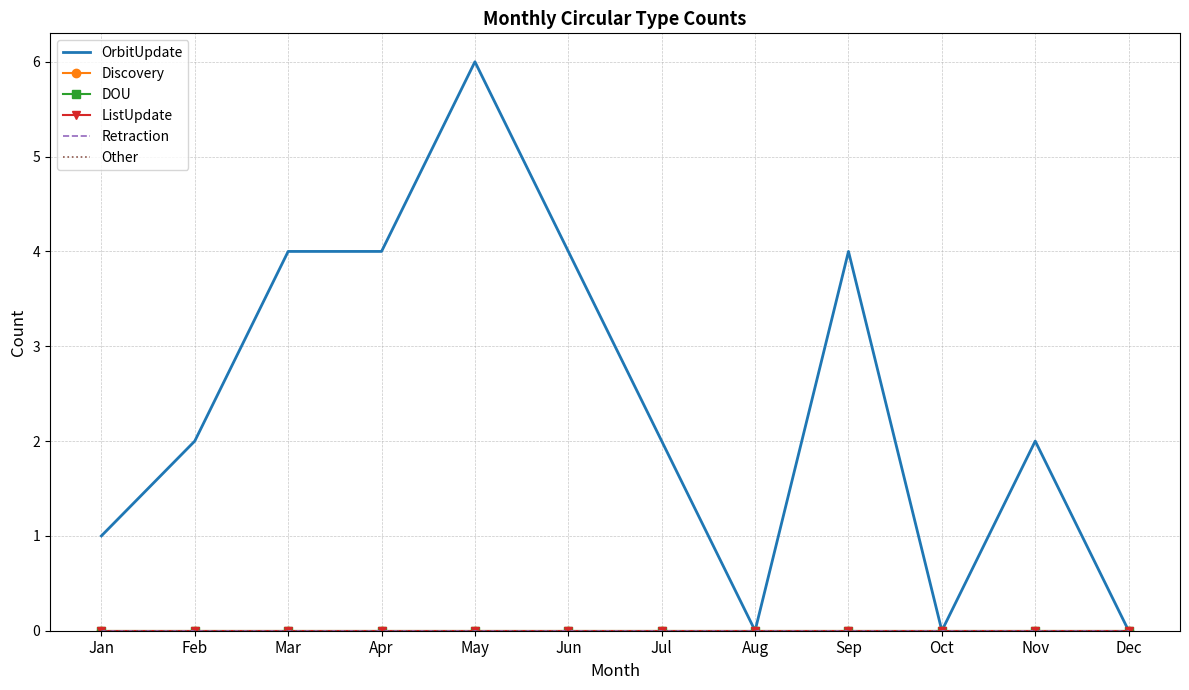

At which category is the sum across all series the highest?

May